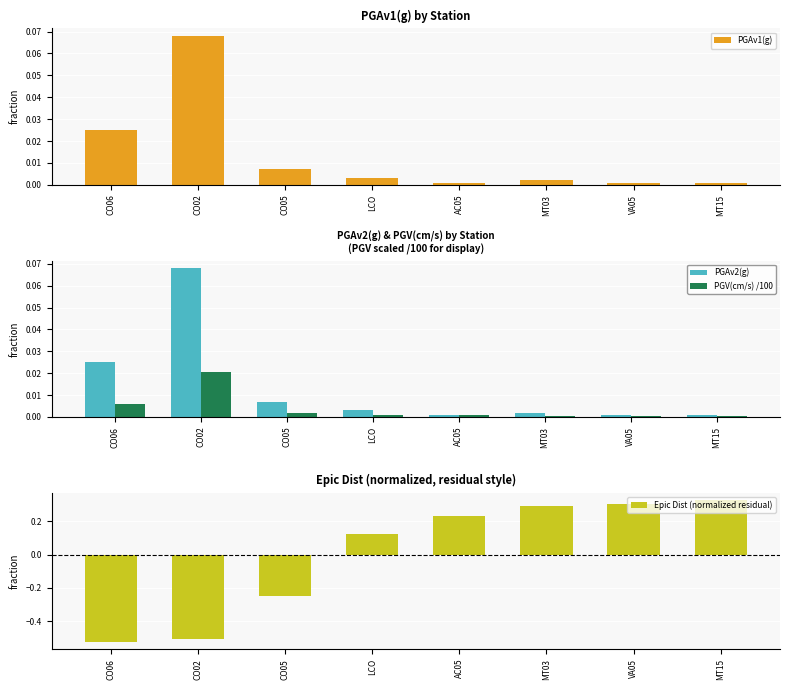

Which series has the largest total across all categories?

PGAv1(g)